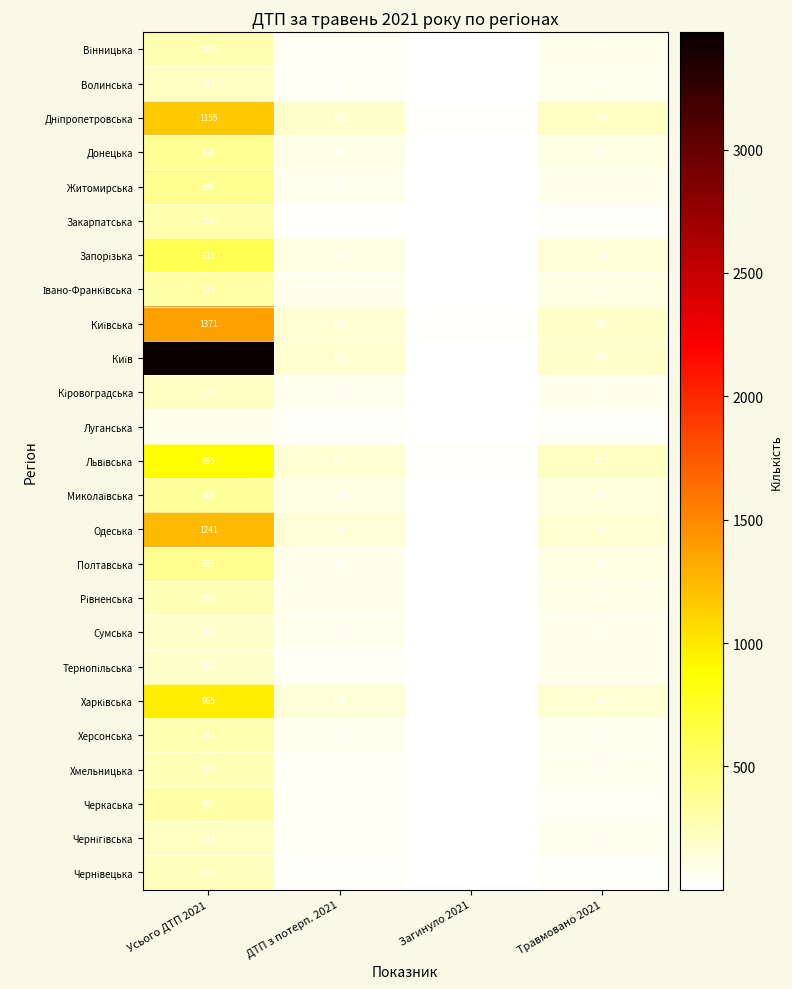

True or false: Закарпатська has a value of 17 at Травмовано 2021.

False